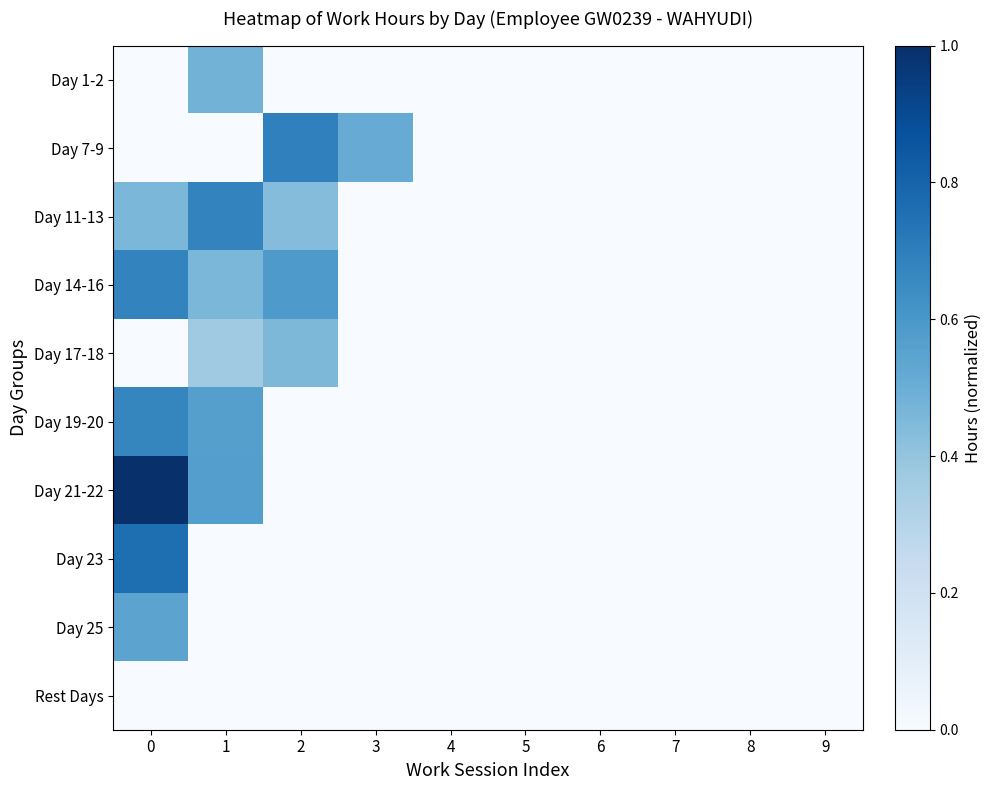

Reading right to left, extract all data points from this chart.

Day 1-2: 9=0.0	8=0.0	7=0.0	6=0.0	5=0.0	4=0.0	3=0.0	2=0.0	1=0.5	0=0.0
Day 7-9: 9=0.0	8=0.0	7=0.0	6=0.0	5=0.0	4=0.0	3=0.5	2=0.7	1=0.0	0=0.0
Day 11-13: 9=0.0	8=0.0	7=0.0	6=0.0	5=0.0	4=0.0	3=0.0	2=0.4	1=0.7	0=0.5
Day 14-16: 9=0.0	8=0.0	7=0.0	6=0.0	5=0.0	4=0.0	3=0.0	2=0.6	1=0.5	0=0.7
Day 17-18: 9=0.0	8=0.0	7=0.0	6=0.0	5=0.0	4=0.0	3=0.0	2=0.5	1=0.4	0=0.0
Day 19-20: 9=0.0	8=0.0	7=0.0	6=0.0	5=0.0	4=0.0	3=0.0	2=0.0	1=0.6	0=0.7
Day 21-22: 9=0.0	8=0.0	7=0.0	6=0.0	5=0.0	4=0.0	3=0.0	2=0.0	1=0.6	0=1.0
Day 23: 9=0.0	8=0.0	7=0.0	6=0.0	5=0.0	4=0.0	3=0.0	2=0.0	1=0.0	0=0.8
Day 25: 9=0.0	8=0.0	7=0.0	6=0.0	5=0.0	4=0.0	3=0.0	2=0.0	1=0.0	0=0.5
Rest Days: 9=0.0	8=0.0	7=0.0	6=0.0	5=0.0	4=0.0	3=0.0	2=0.0	1=0.0	0=0.0